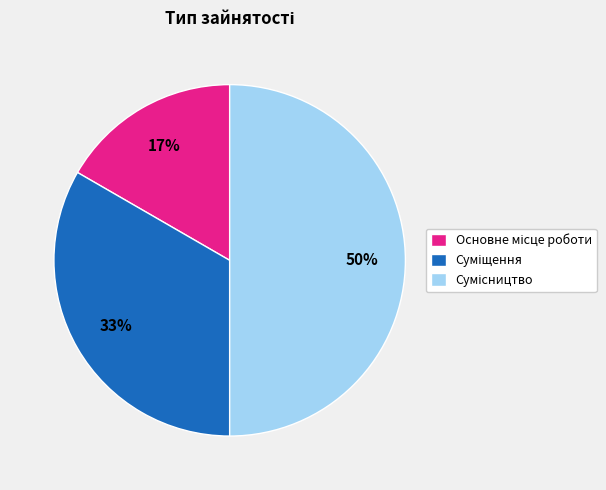

To the nearest percent, what is the average slice percentage?

33%